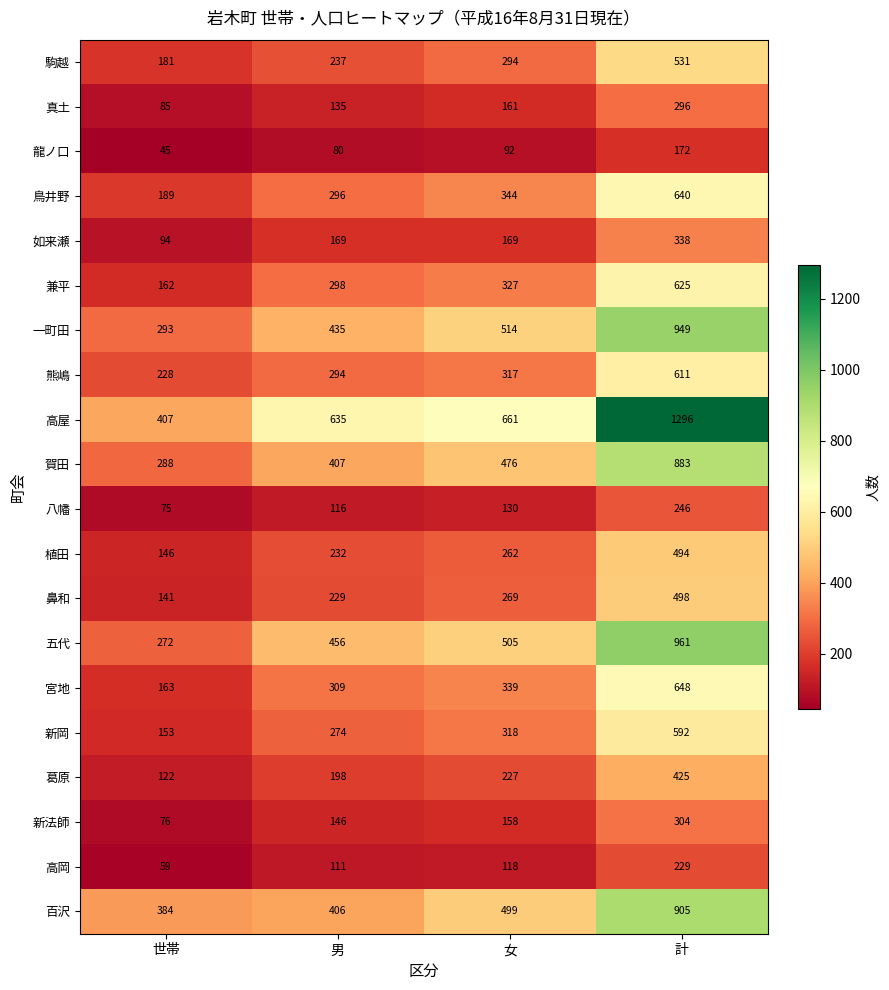

List the labels in order of 一町田 value, smallest first.

世帯, 男, 女, 計